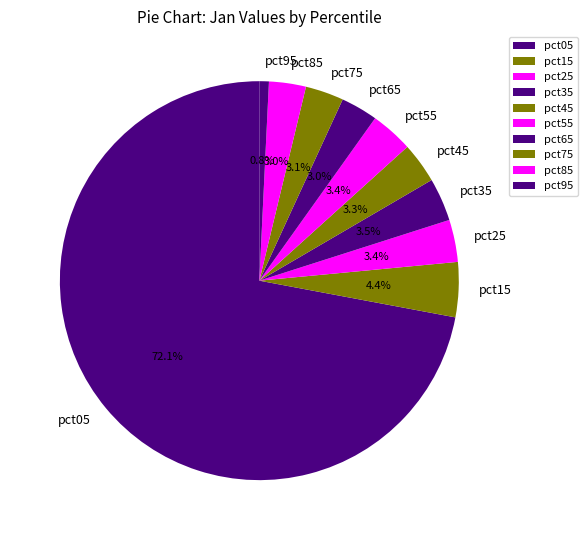

Is pct05 the majority of the pie?

Yes